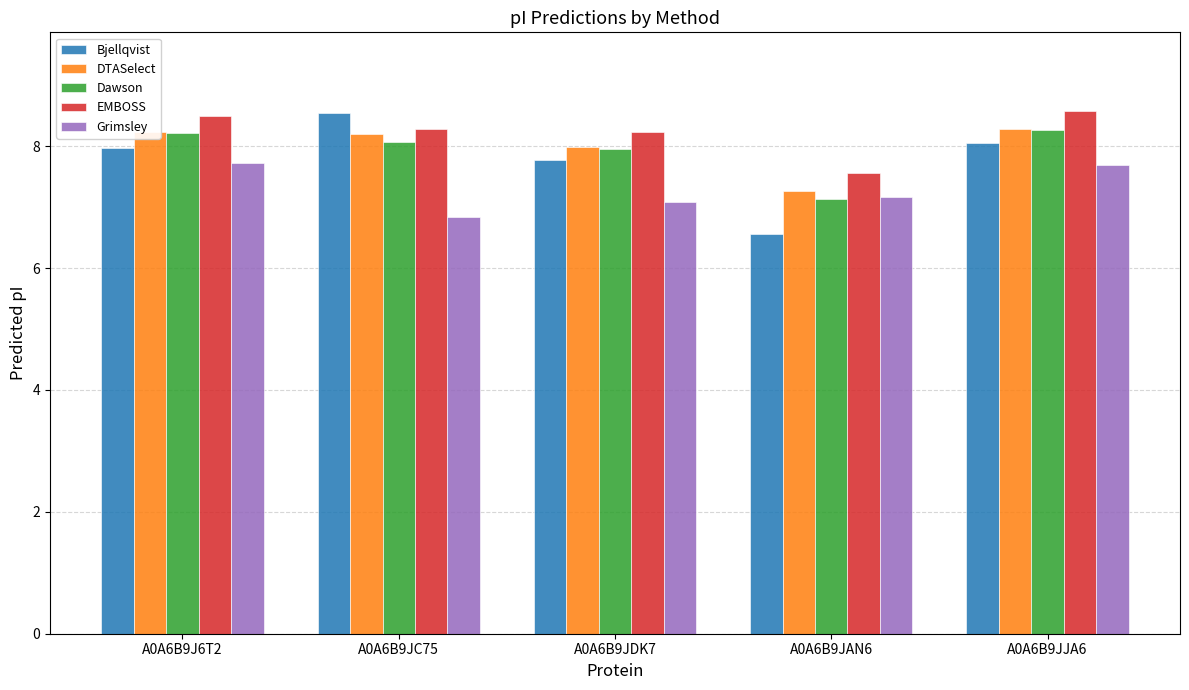

What is the label of the 4th bar from the right?

A0A6B9JC75